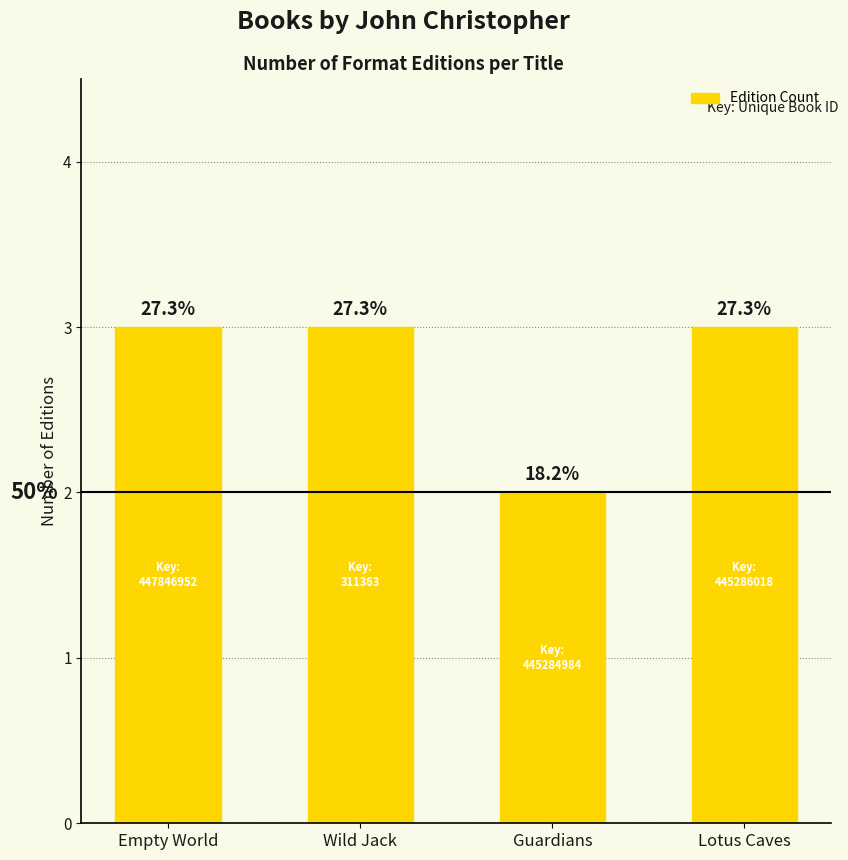

At which category does the chart reach its minimum across all series?

Guardians